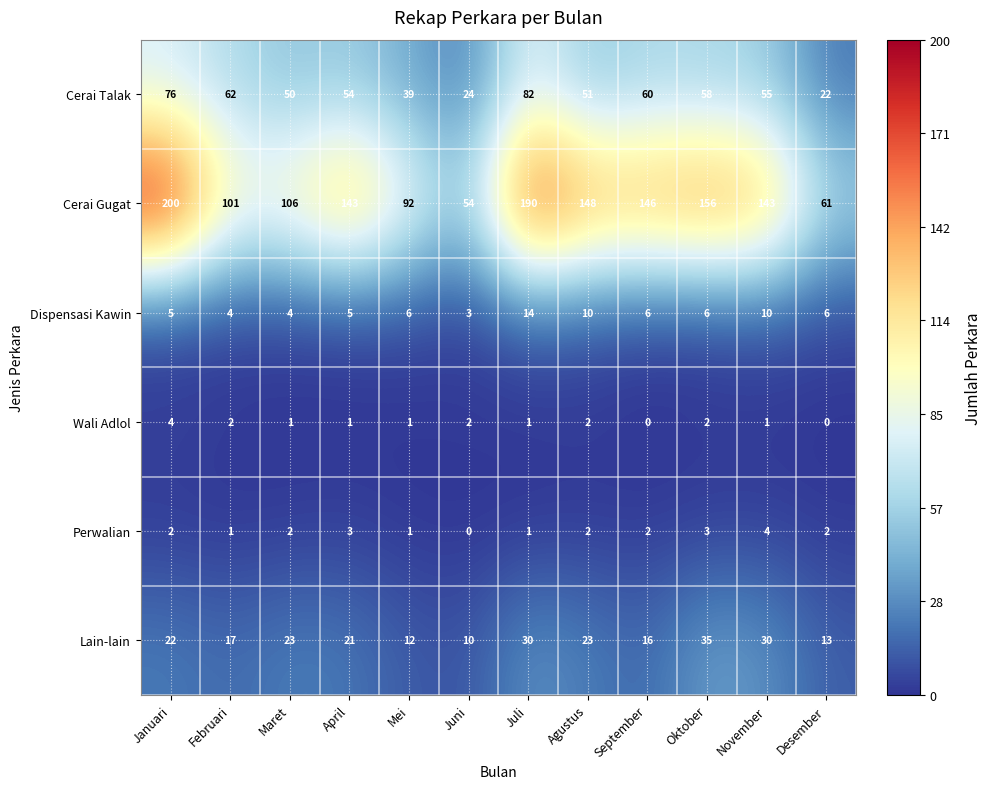

Is it true that Dispensasi Kawin equals 6 at Juli?

False